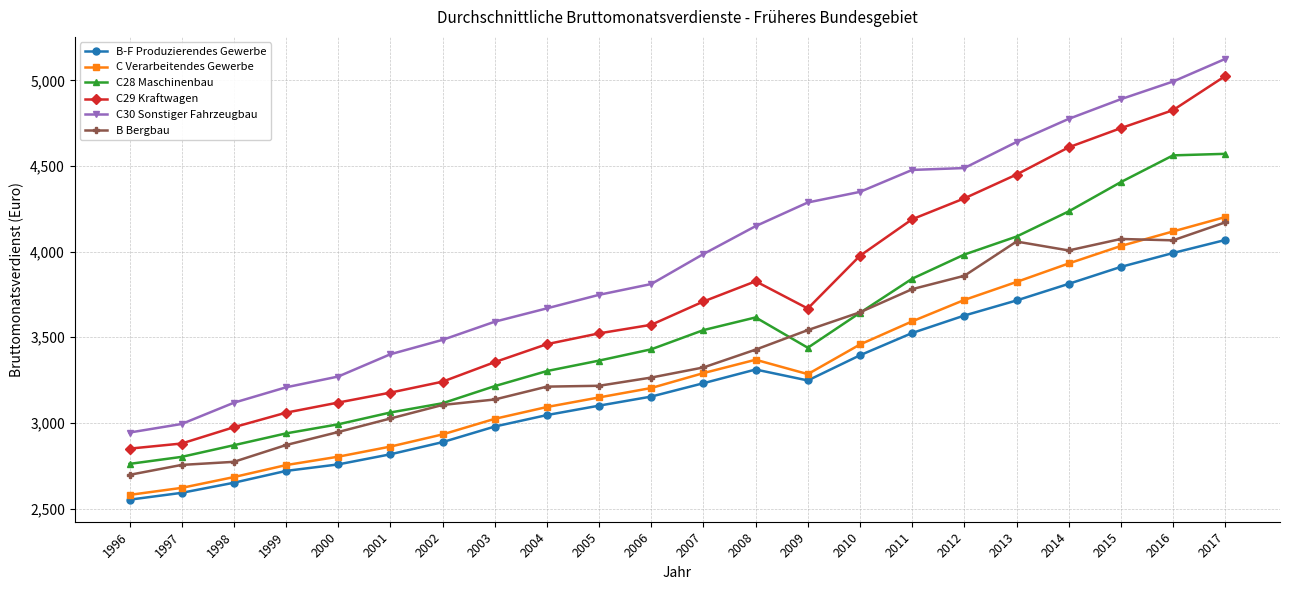

At which category does the chart reach its peak across all series?

2017